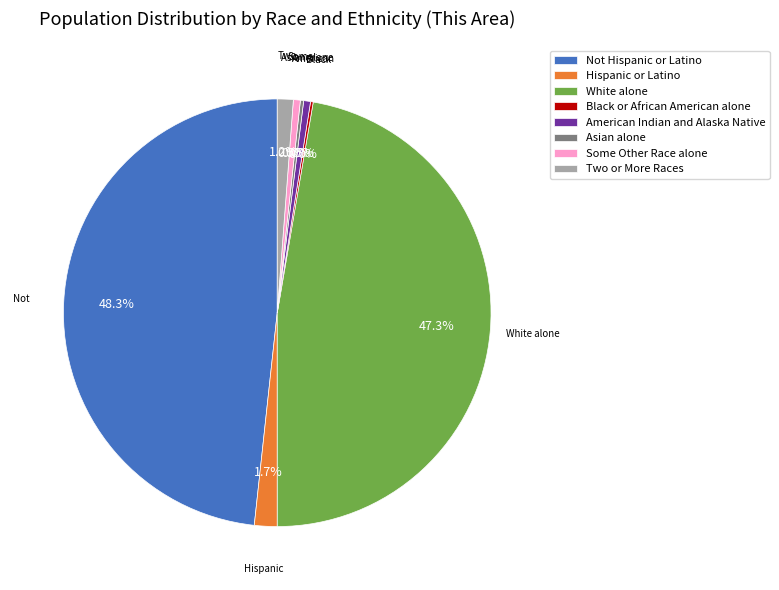

The White alone slice represents 39% of the pie. True or false?

False